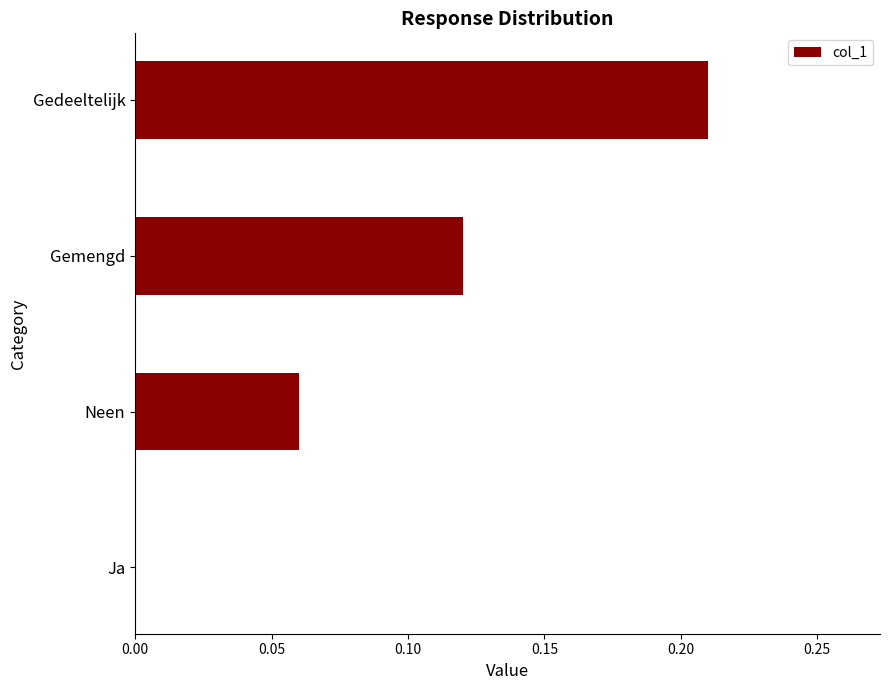

What is the change in value from Ja to Gedeeltelijk?

+0.2